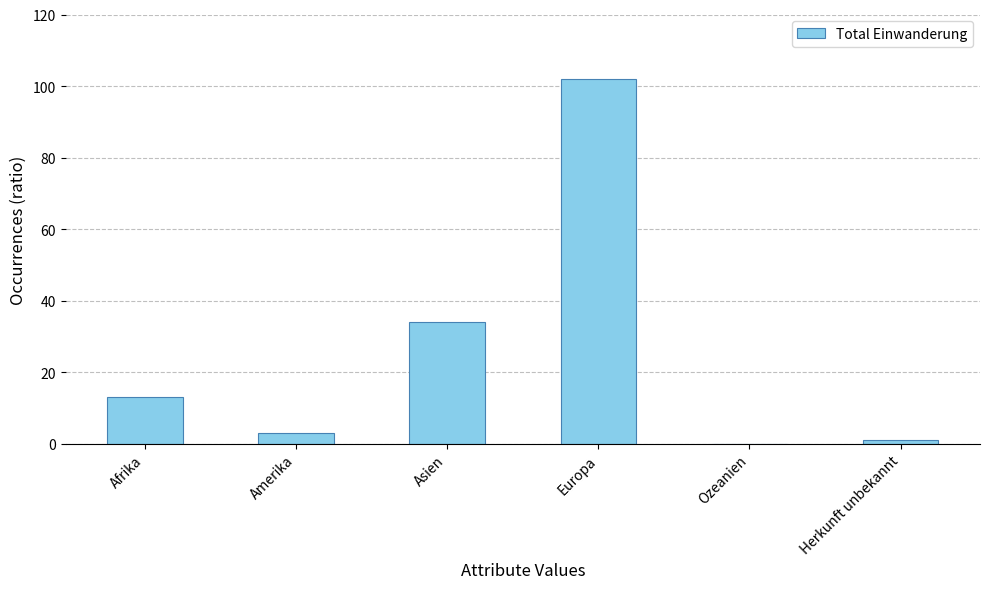

Which has a higher value, Asien or Europa?

Europa